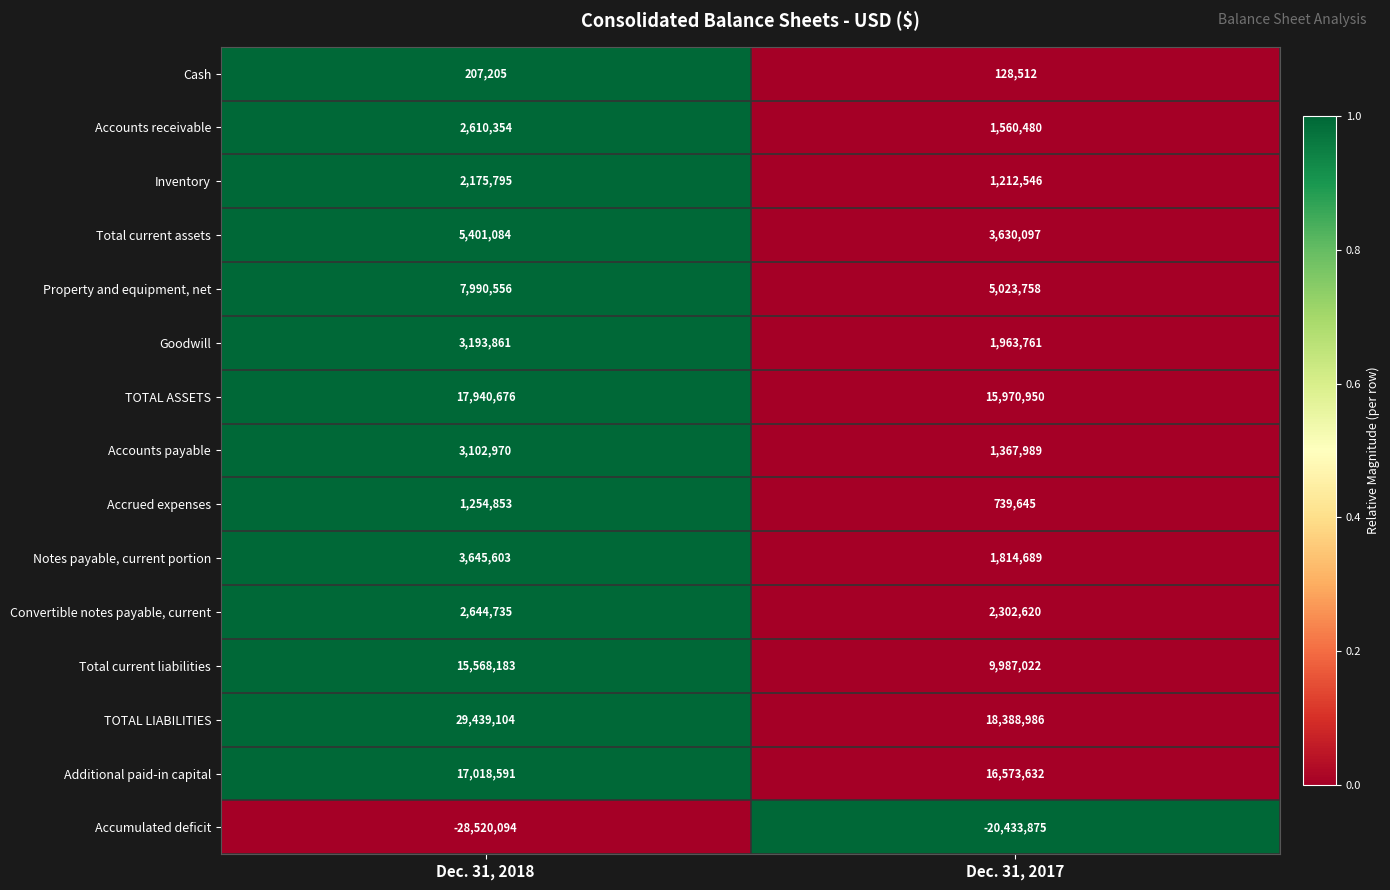

Which series has the largest total across all categories?

TOTAL LIABILITIES